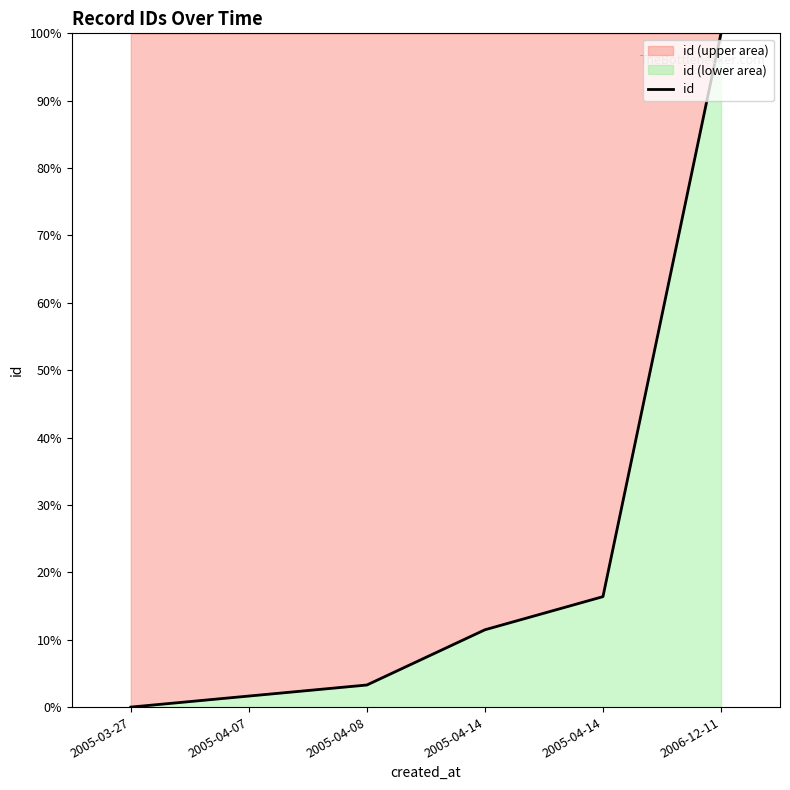

What is the sum of all values?

132.8